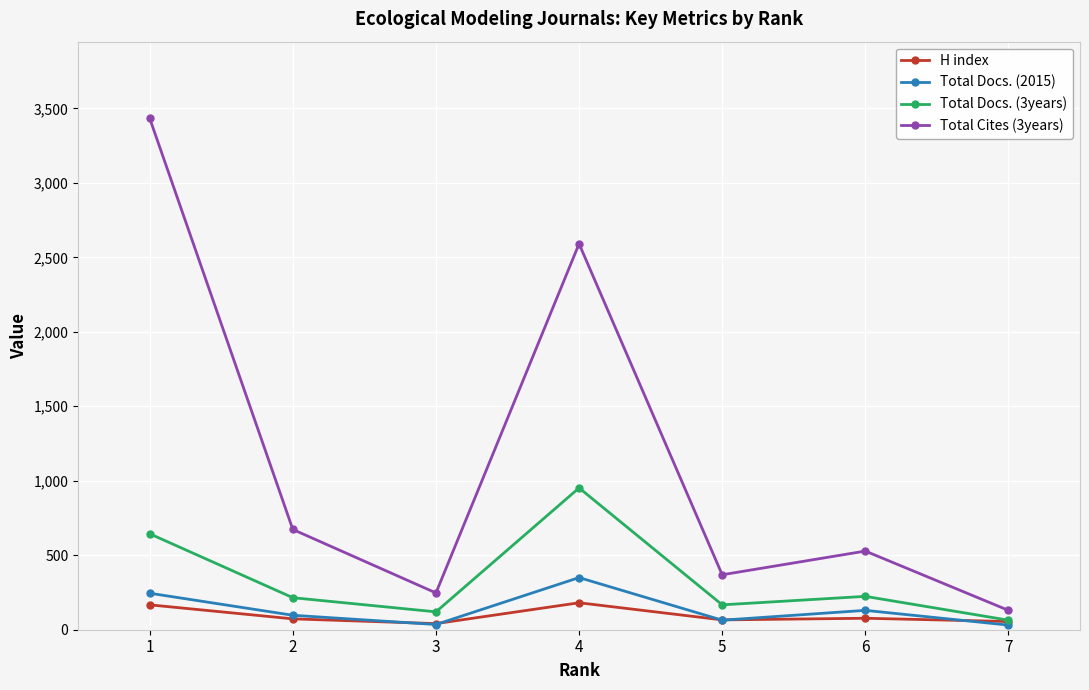

In Total Docs. (2015), how many points are lower than both neighbors (excluding endpoints)?

2